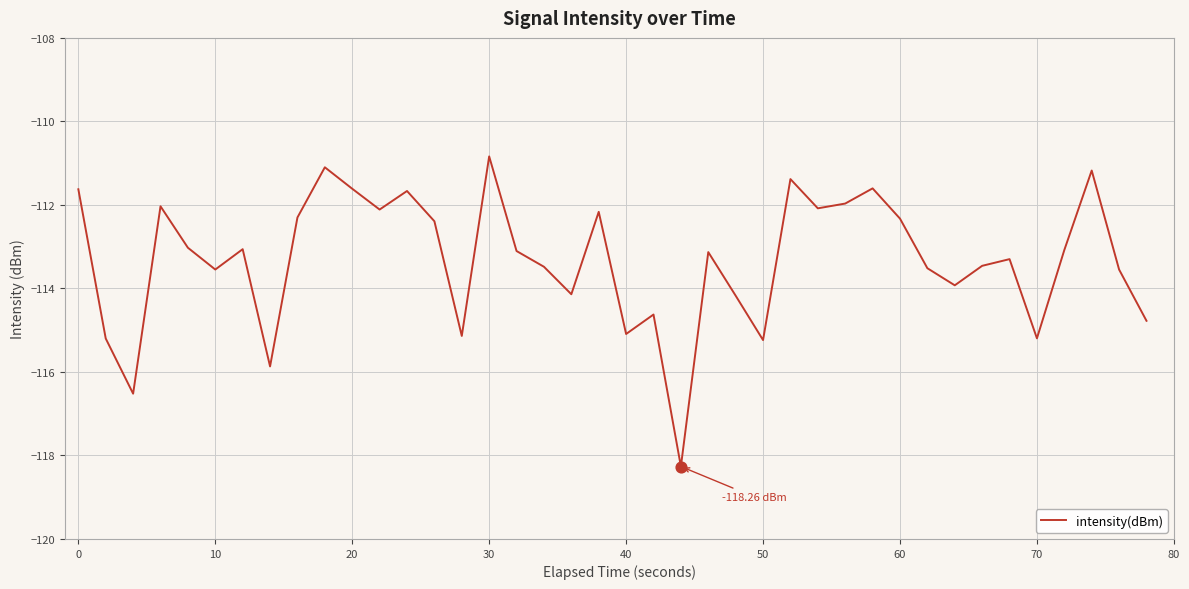

What is the difference between the maximum and minimum values?

7.4